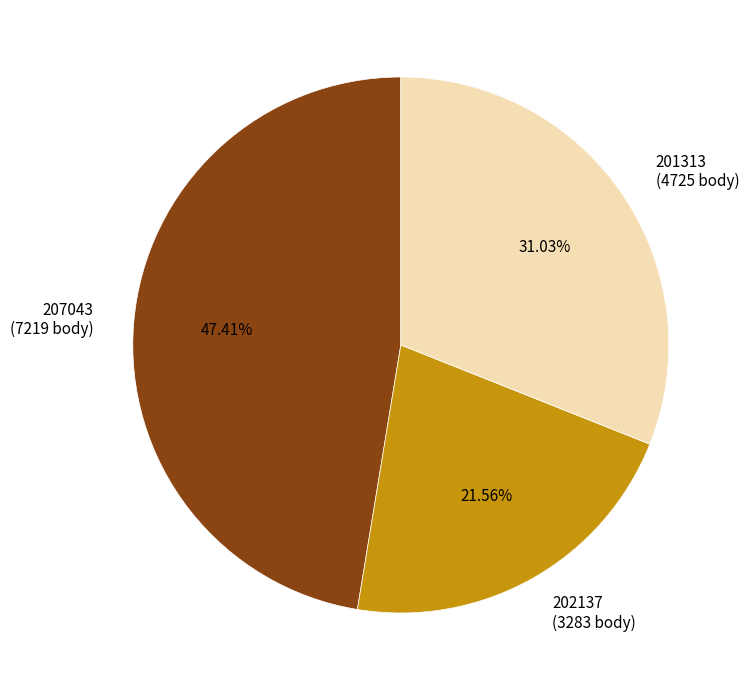

Does 207043 account for over 50% of the chart?

No